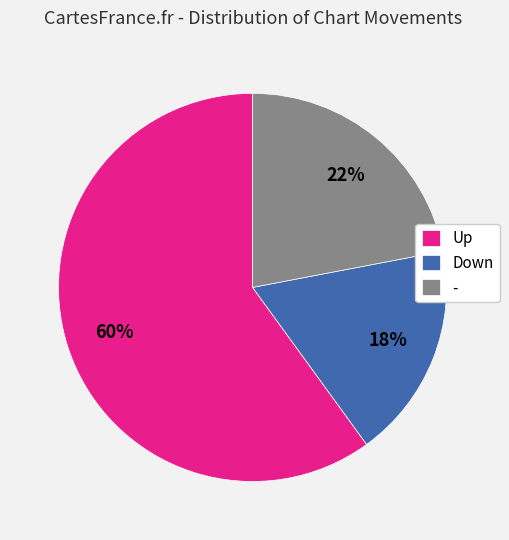

Do Up and Down together represent more than half of the pie?

Yes